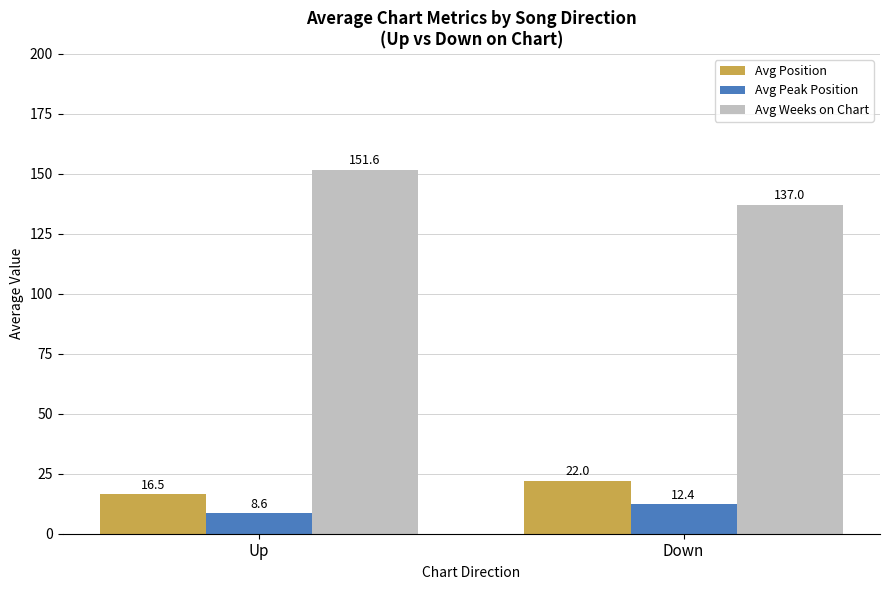

Which series has the largest range (max minus min)?

Avg Weeks on Chart